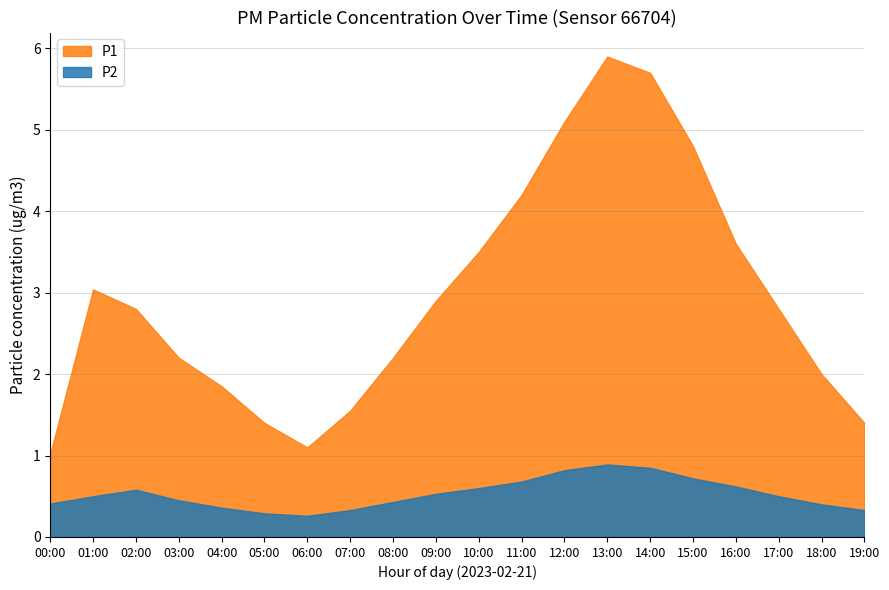

Read the P2 value at 10:00.

0.6